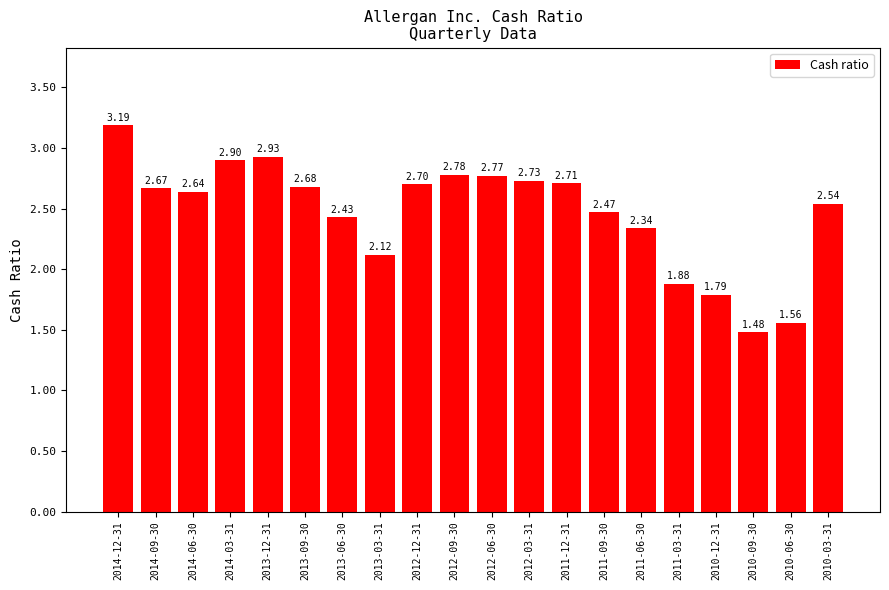

Between 2012-12-31 and 2013-09-30, which is larger?

2012-12-31